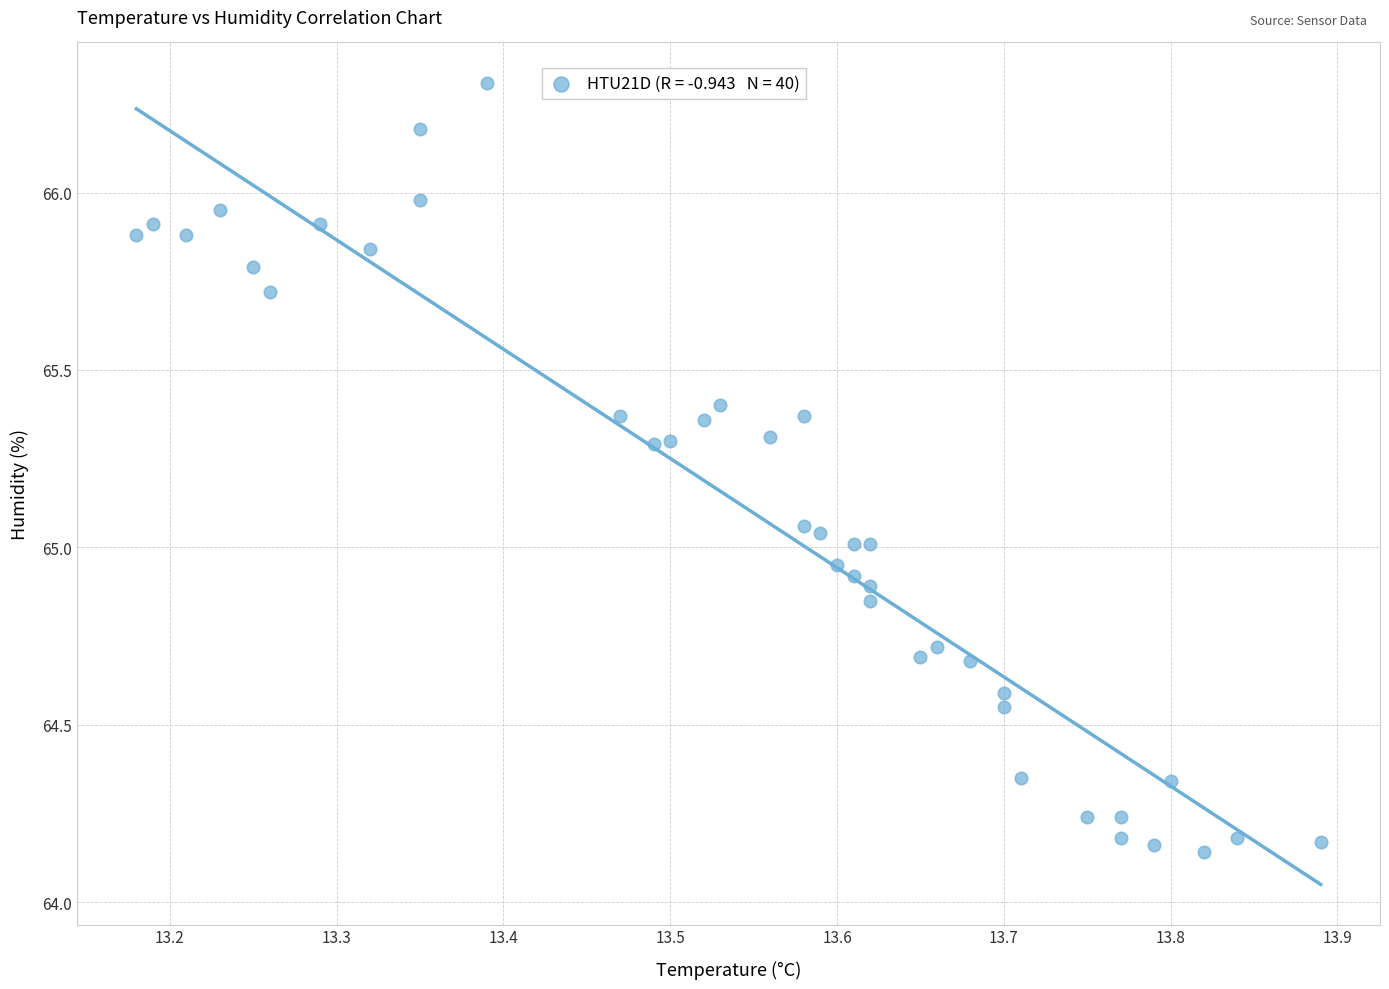

What is the range of Y values (max minus min)?

2.2